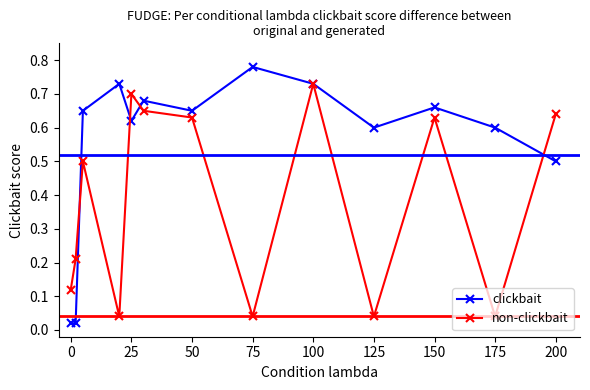

True or false: clickbait has more than 1 points higher than both neighbors.

True